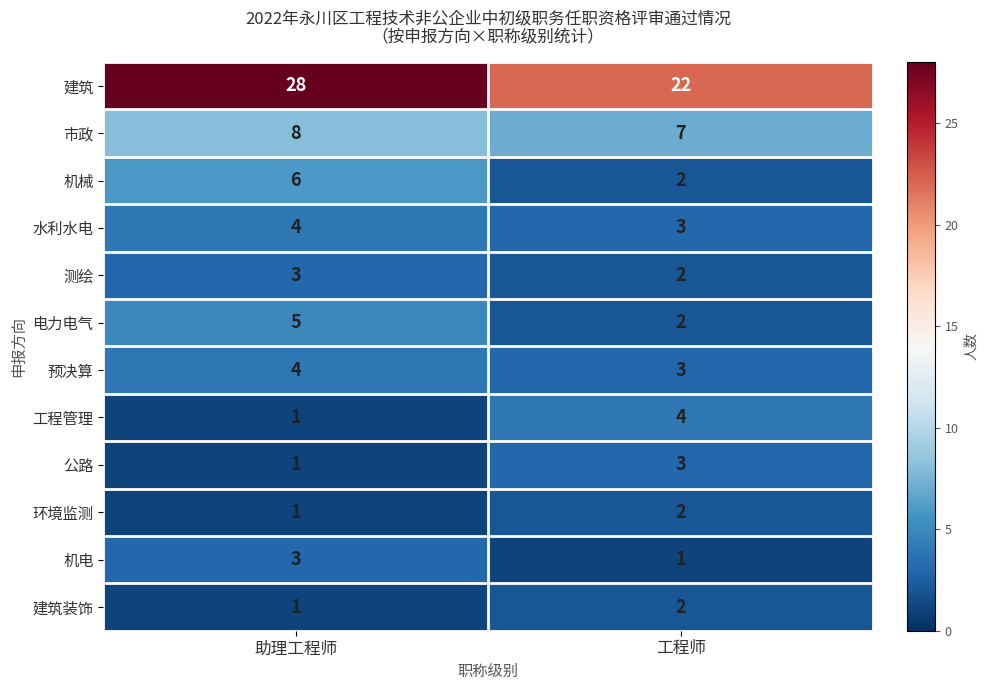

Reading left to right, what are all the values shown in this chart?

建筑: 28	22
市政: 8	7
机械: 6	2
水利水电: 4	3
测绘: 3	2
电力电气: 5	2
预决算: 4	3
工程管理: 1	4
公路: 1	3
环境监测: 1	2
机电: 3	1
建筑装饰: 1	2